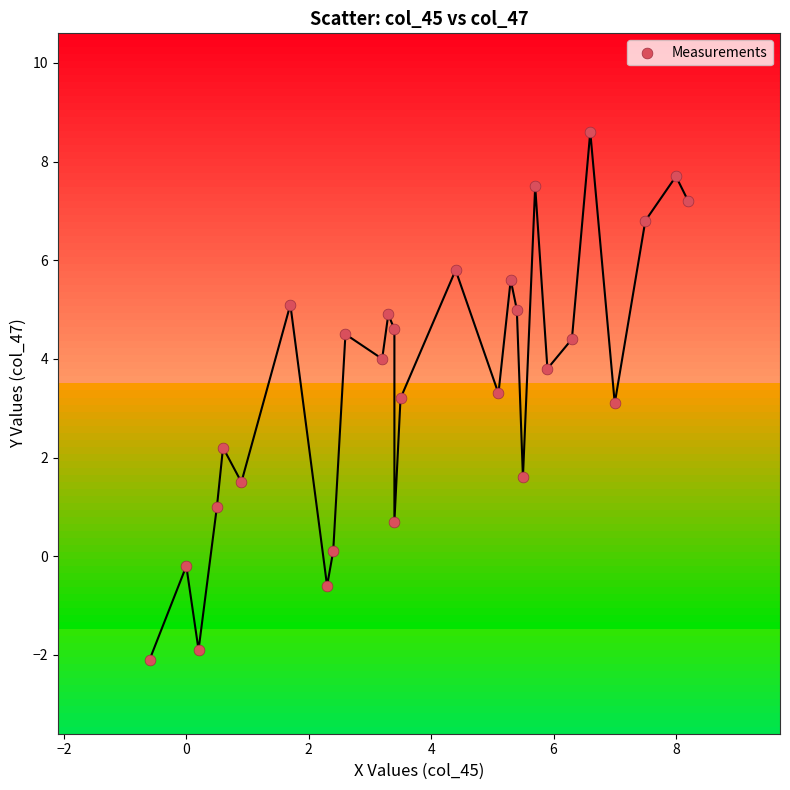

What is the range of Y values (max minus min)?

10.7